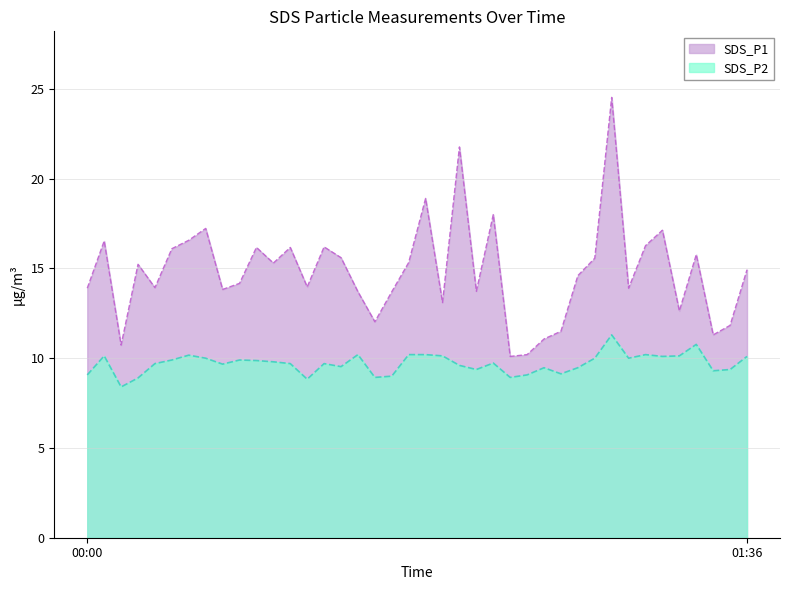

What is the spread (max minus min) of values at 00:56?

4.4